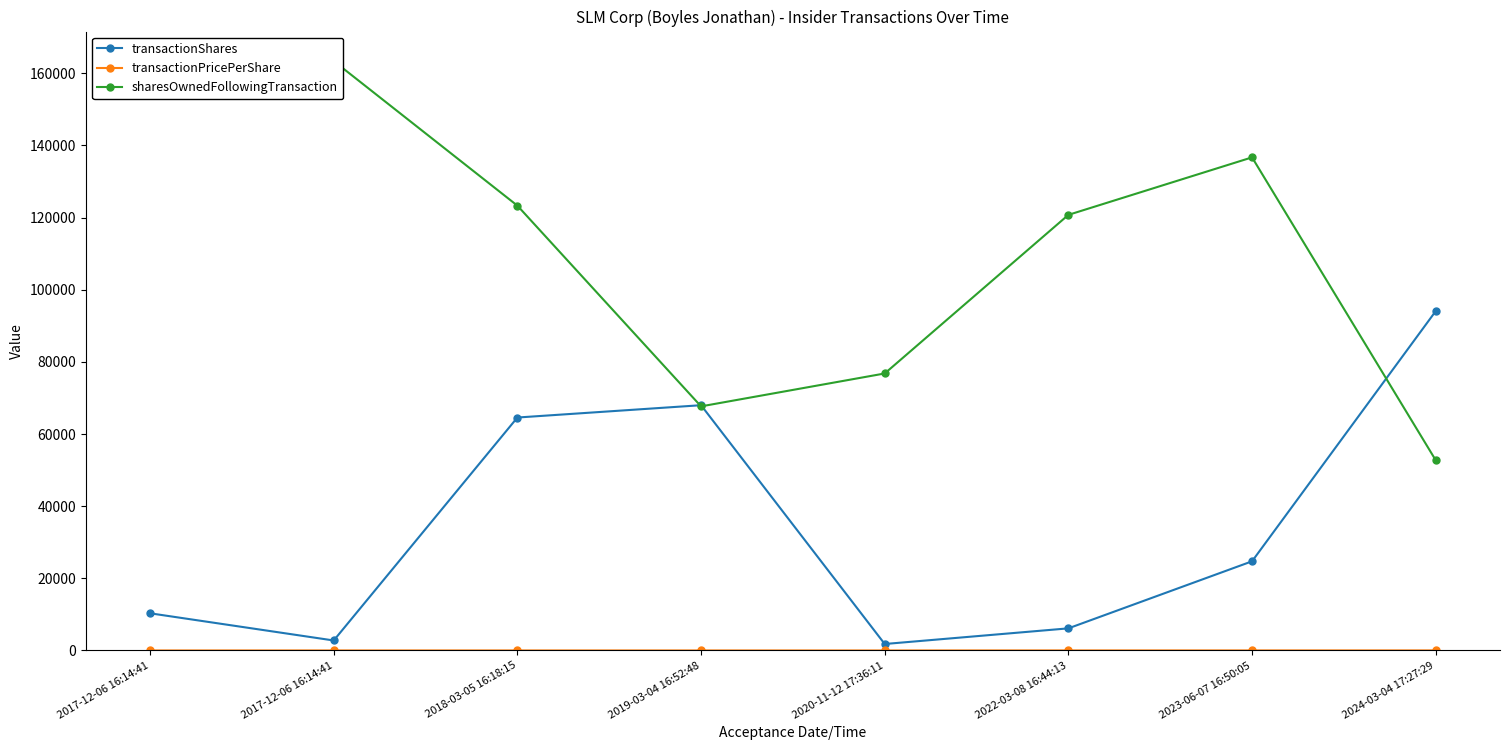

How many data points in sharesOwnedFollowingTransaction are above 123321?

3